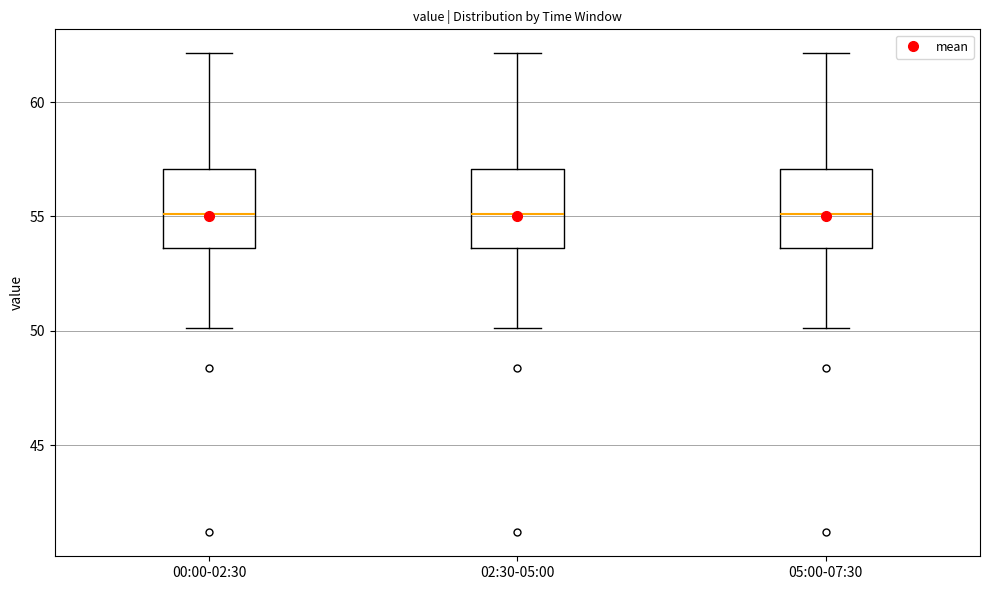

Reading left to right, transcribe this box plot: for each box, give where its median line is, the range the box spans, and where its two whiskers end, as read against the y-axis. The values are not printed on the chart, so give them approximately, as read against the axis.

00:00-02:30: median 55.0, box 53.5 to 57.0, whiskers 50.0 to 62.0
02:30-05:00: median 55.0, box 53.5 to 57.0, whiskers 50.0 to 62.0
05:00-07:30: median 55.0, box 53.5 to 57.0, whiskers 50.0 to 62.0